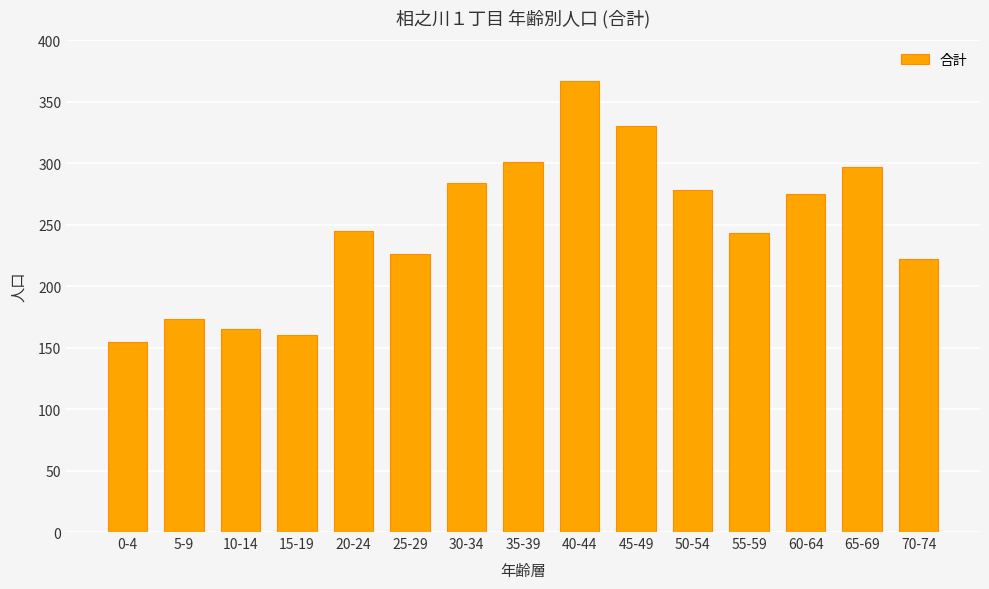

Approximately how many times larger is the value at 40-44 compared to 25-29?

1.6